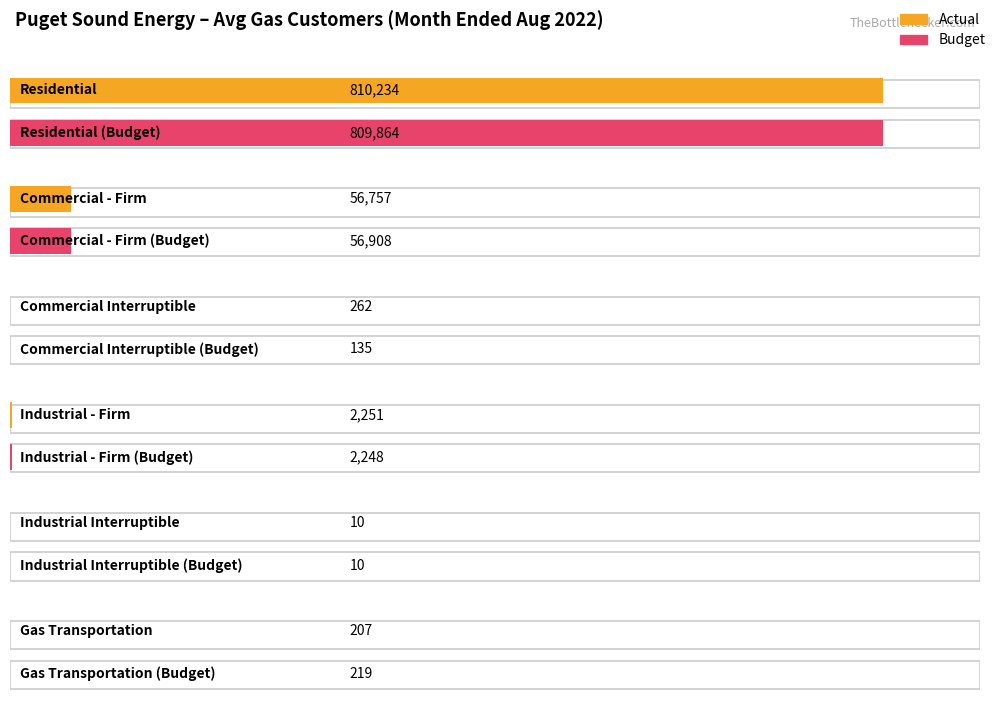

Are the bars grouped side by side (vs. stacked)?

Yes